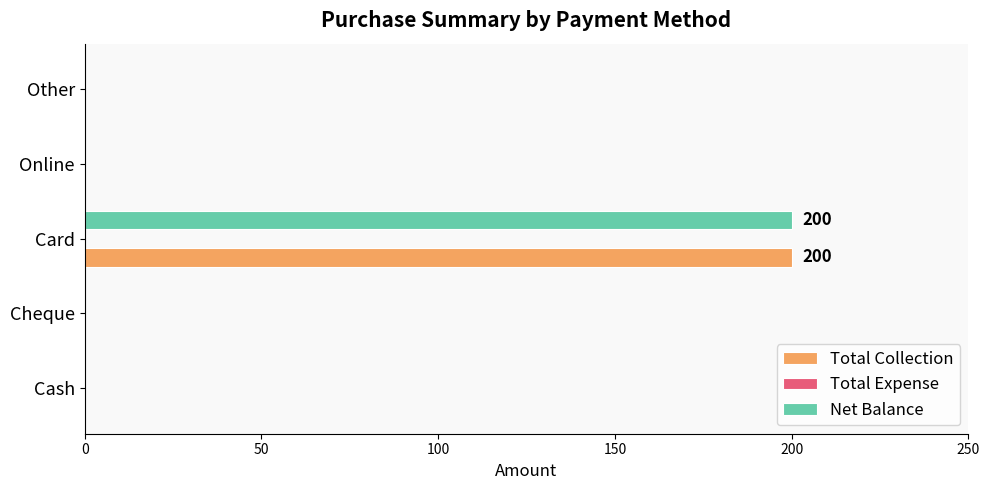

What is the highest value of the Total Collection series?

200